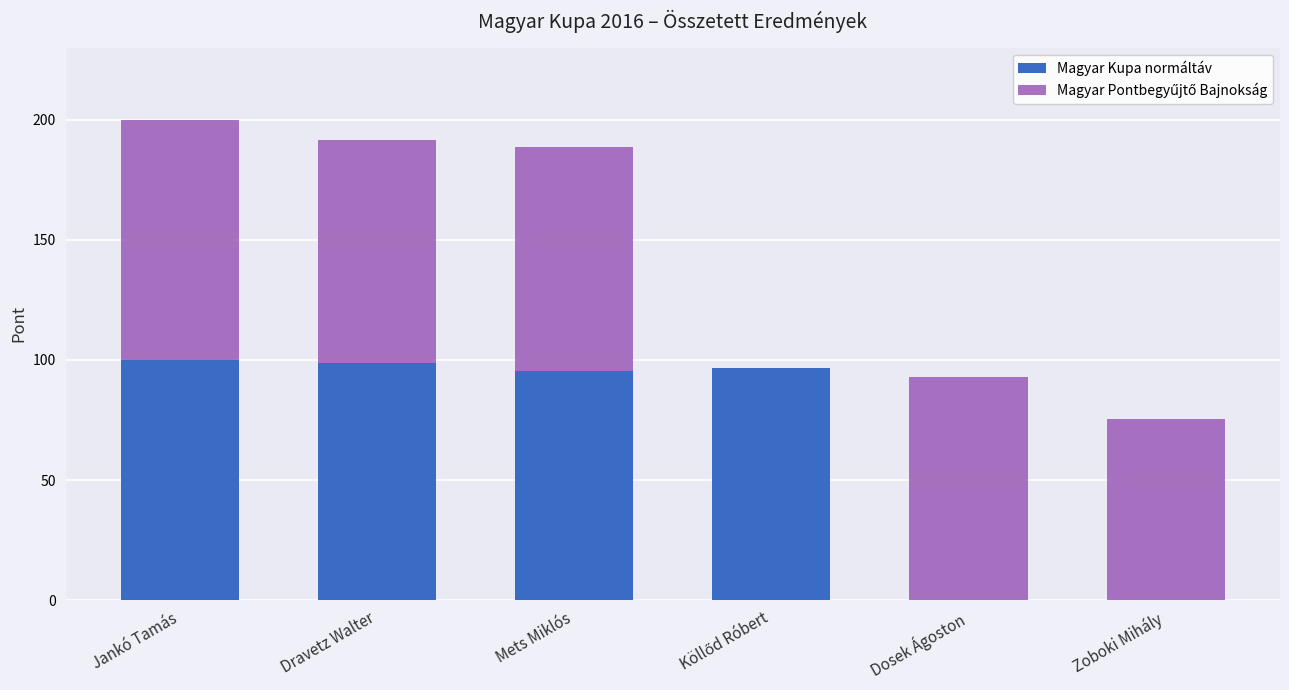

Is it true that Magyar Kupa normáltáv equals -48.9 at Dosek Ágoston?

False